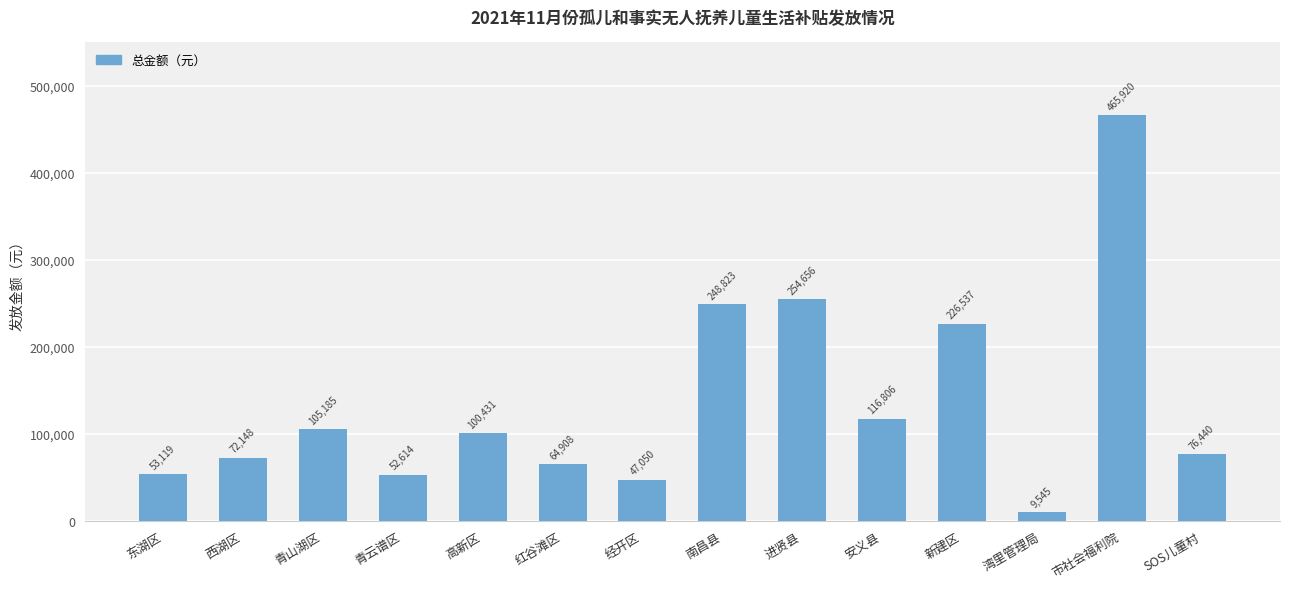

Which has a higher value, 高新区 or 进贤县?

进贤县